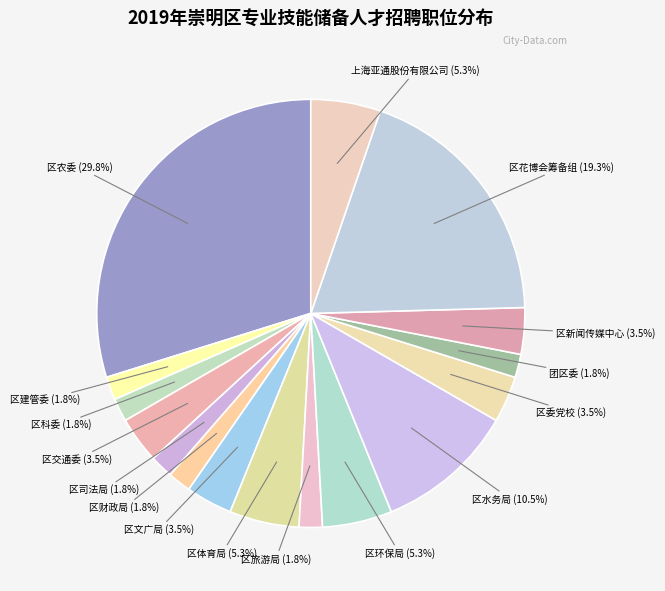

Count the number of slices in the pie.

16